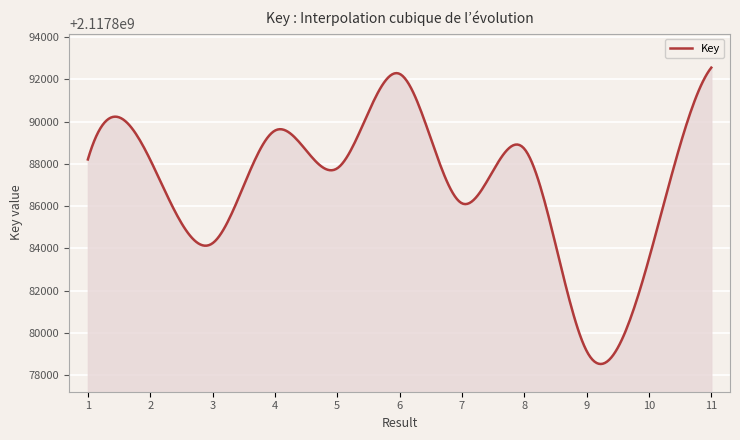

What is the minimum value shown in the chart?

2117878539.1